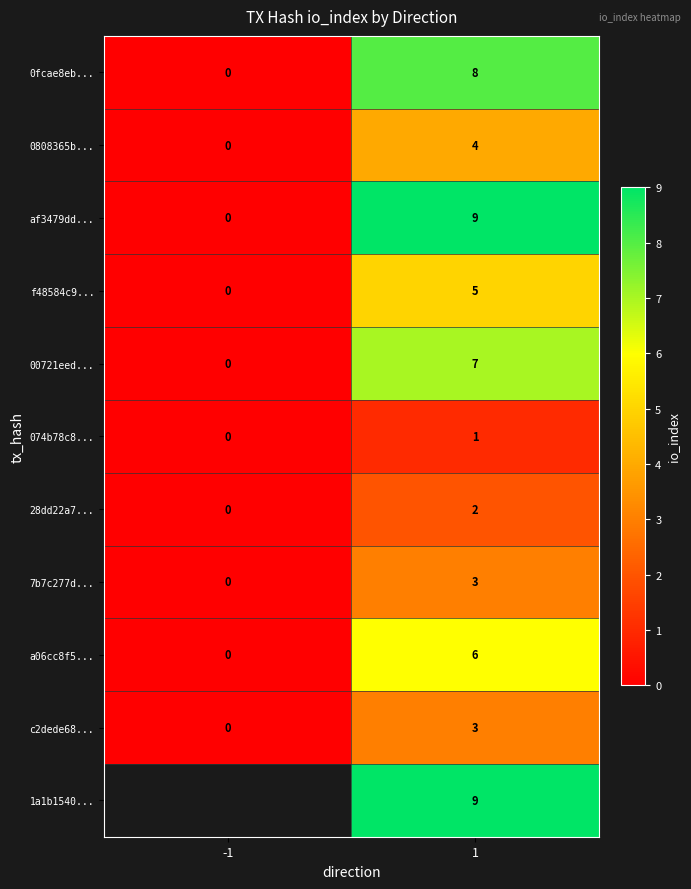

Between 1 and -1, which is larger?

1